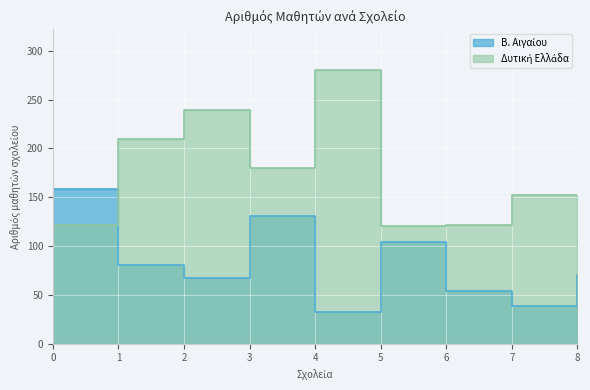

How many values are between 54 and 104?

5